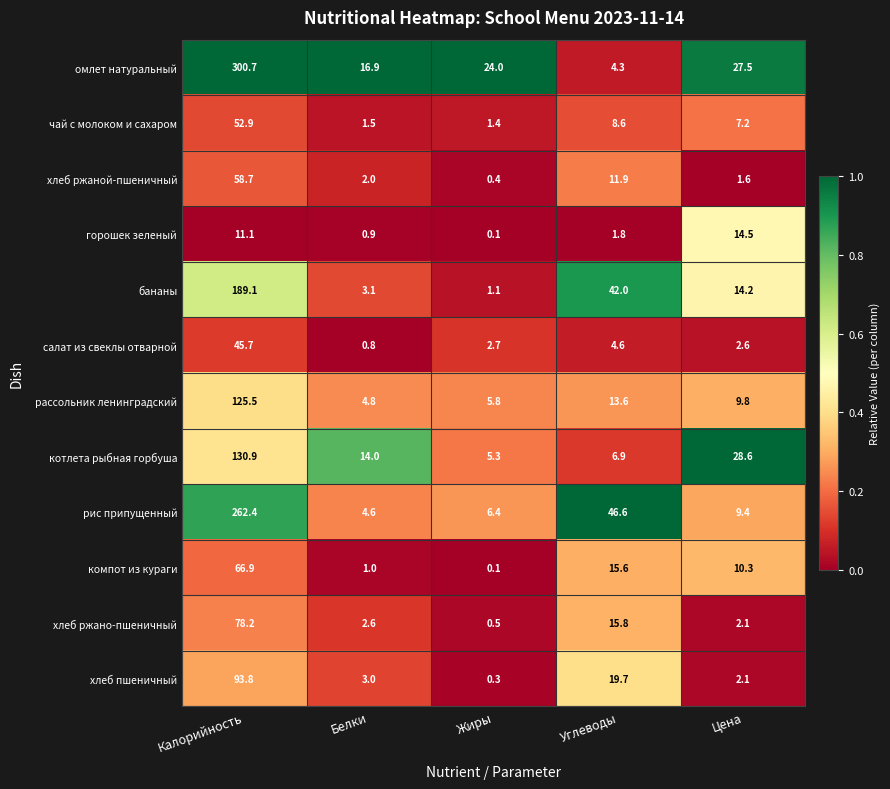

List the series in order of their peak value, highest first.

омлет натуральный, рис припущенный, бананы, котлета рыбная горбуша, рассольник ленинградский, хлеб пшеничный, хлеб ржано-пшеничный, компот из кураги, хлеб ржаной-пшеничный, чай с молоком и сахаром, салат из свеклы отварной, горошек зеленый